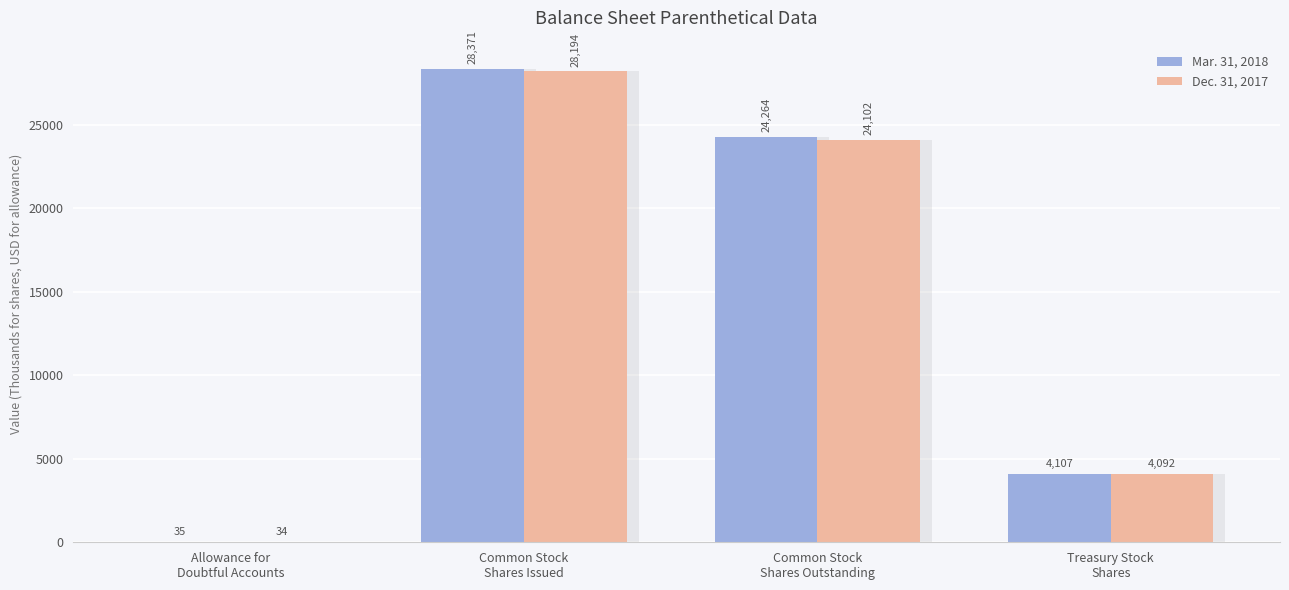

Rank the series at Treasury Stock
Shares from lowest to highest value.

Dec. 31, 2017, Mar. 31, 2018